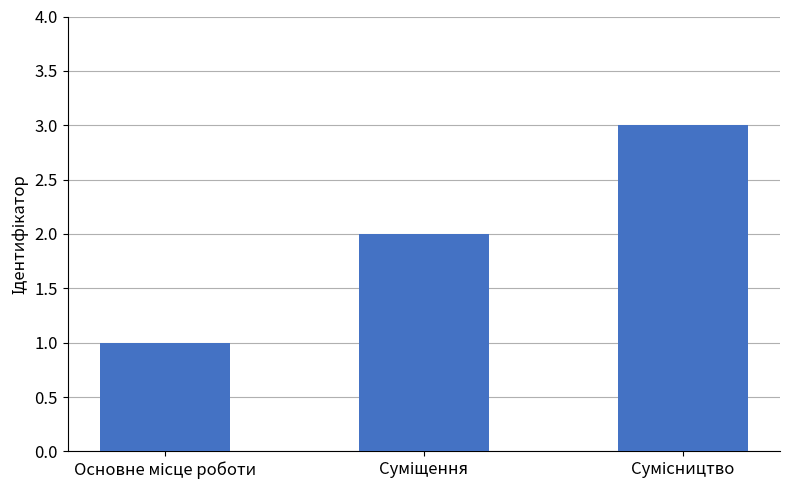

What is the sum of all values?

6